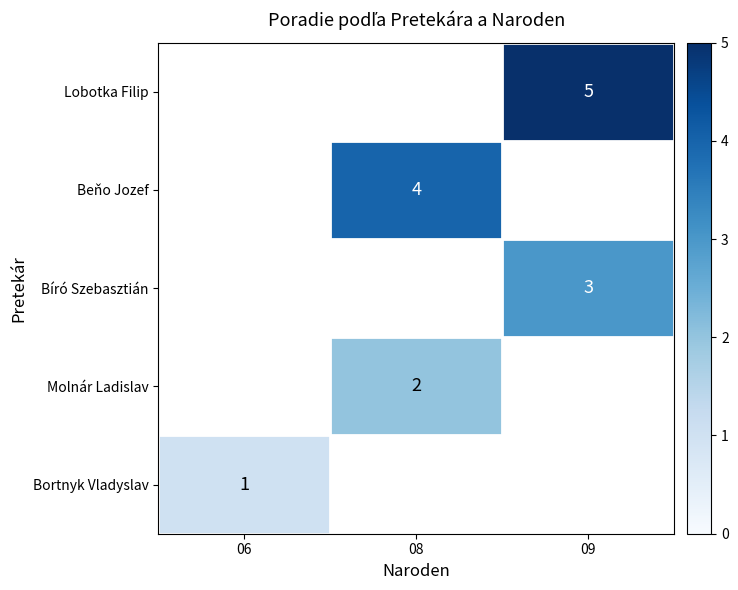

Count the number of data series in this chart.

5